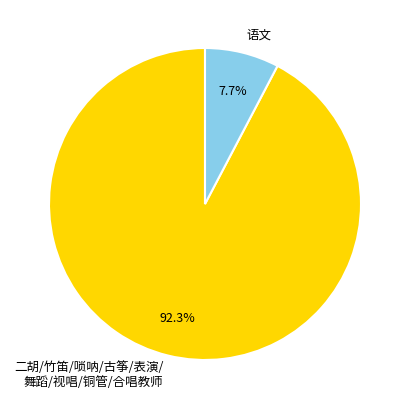

Rank the categories by value from highest to lowest.

二胡/竹笛/唢呐/古筝/表演/ 舞蹈/视唱/铜管/合唱教师, 语文